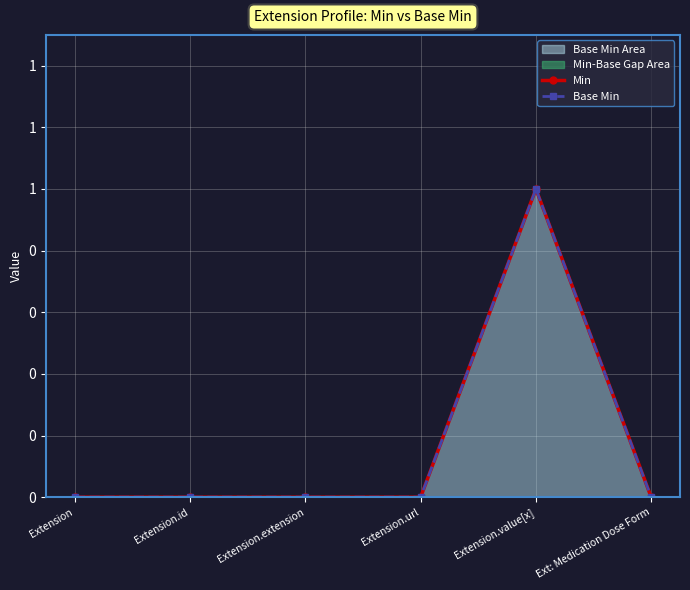

How many data points does each series have?

6